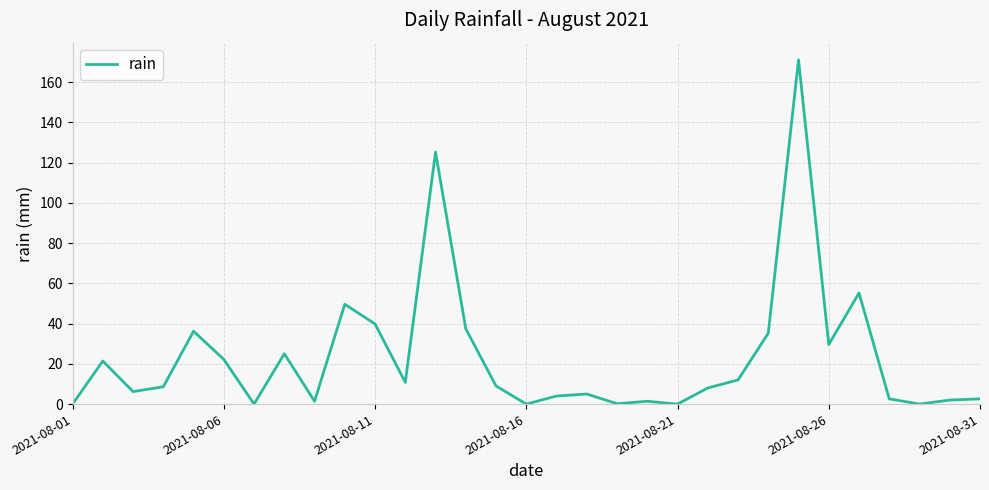

Count the number of categories in the chart.

31